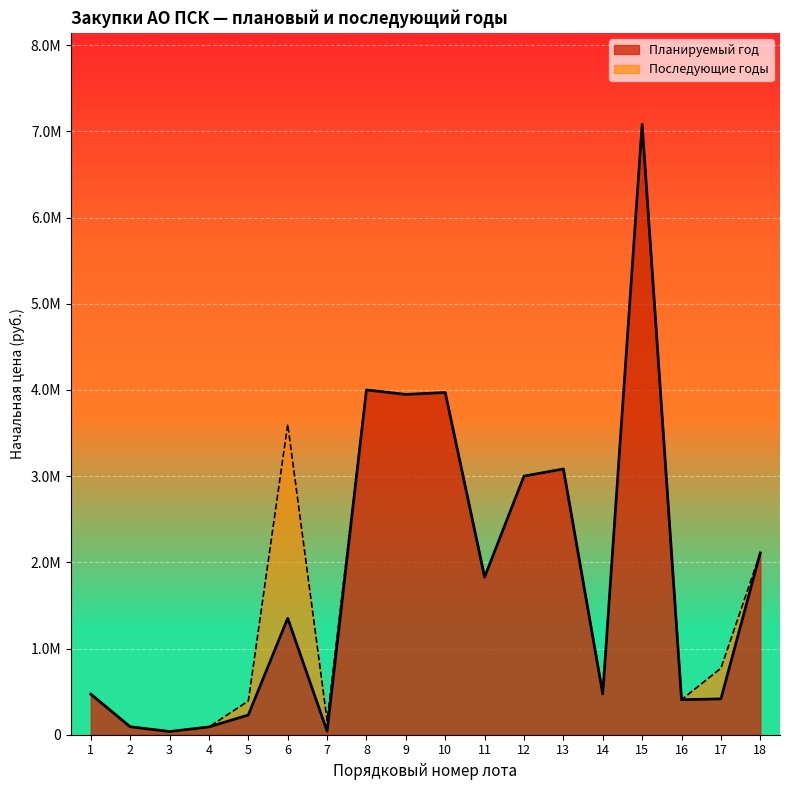

Reading right to left, list all the values displayed in this chart.

2109169.6	415223.8	406600.0	7081379.6	473128.2	3083166.7	3000000.0	1827777.8	3970000.0	3948333.4	4000000.0	41206.2	1350621.0	228783.0	90000.0	37125.0	92683.1	471113.3